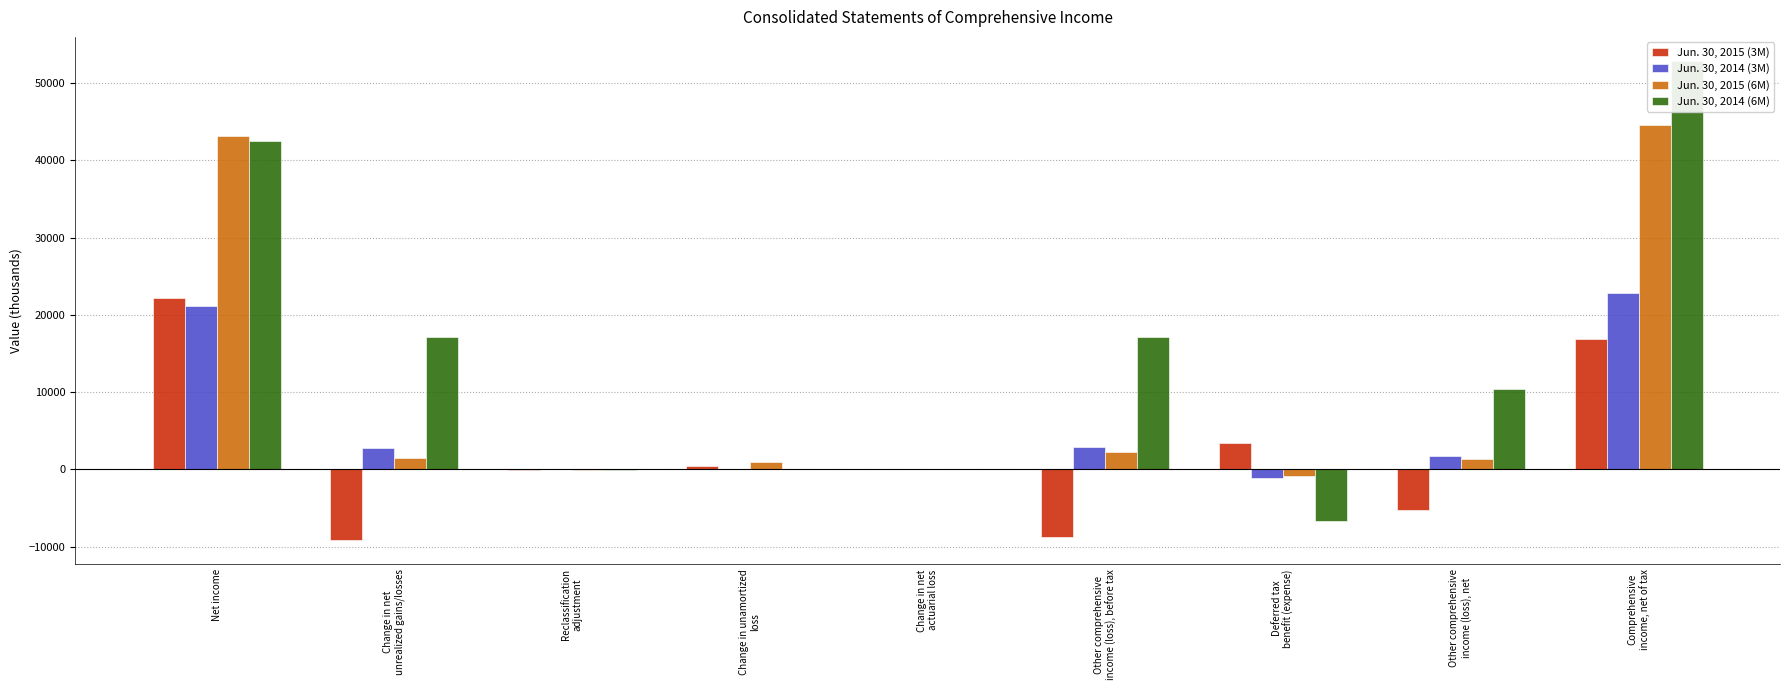

Does the chart contain any negative values?

Yes